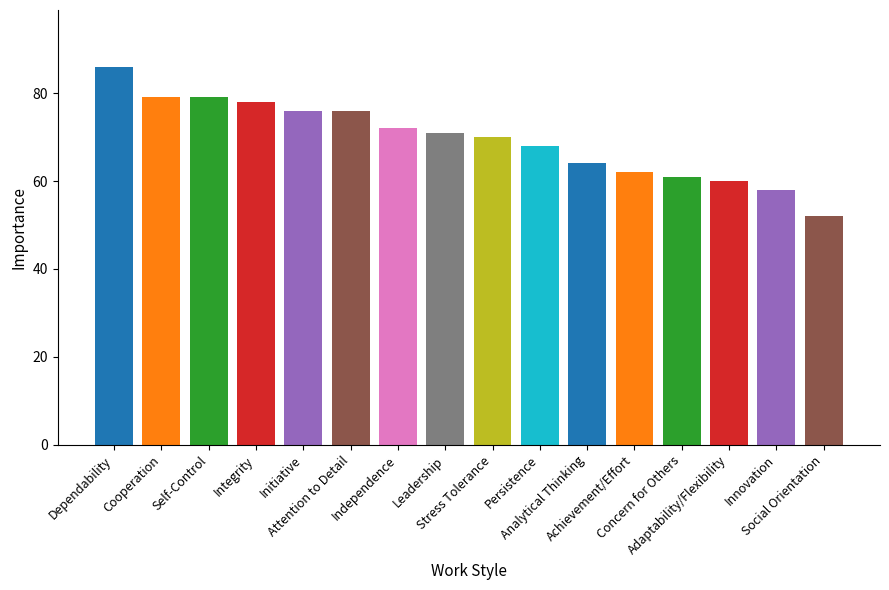

Reading left to right, what are all the values shown in this chart?

86	79	79	78	76	76	72	71	70	68	64	62	61	60	58	52